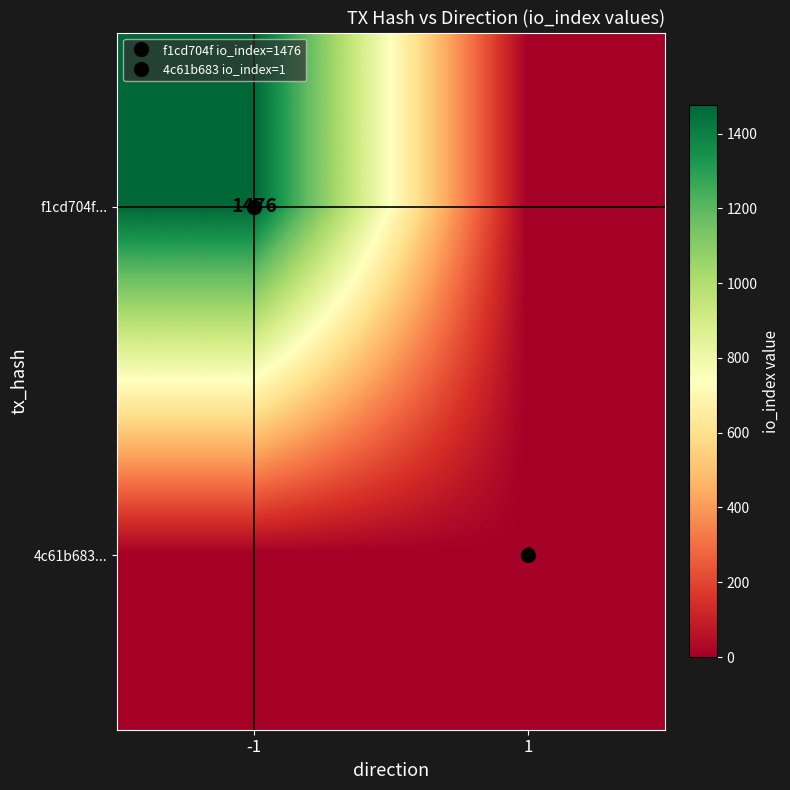

What is the sum of all 4c61b683... values?

1